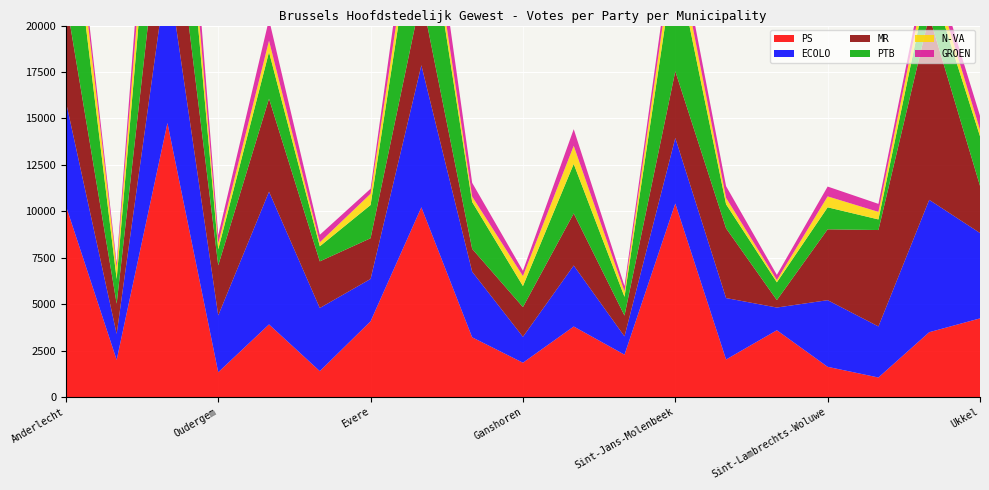

Reading left to right, transcribe all the data shown in this chart.

PS: Anderlecht=10295	Sint-Agatha Berchem=1998	Brussel=14754	Oudergem=1333	Elsene=3908	Watermaal-Bosvoorde=1392	Evere=4076	Schaarbeek=10215	Sint-Gillis=3213	Ganshoren=1845	Jette=3795	Koekelberg=2279	Sint-Jans-Molenbeek=10419	Etterbeek=2019	Sint-Joost-ten-Node=3594	Sint-Lambrechts-Woluwe=1624	Sint-Pieters-Woluwe=1050	Vorst=3489	Ukkel=4232
ECOLO: Anderlecht=5613	Sint-Agatha Berchem=1398	Brussel=8374	Oudergem=3059	Elsene=7148	Watermaal-Bosvoorde=3399	Evere=2281	Schaarbeek=7649	Sint-Gillis=3535	Ganshoren=1396	Jette=3286	Koekelberg=985	Sint-Jans-Molenbeek=3529	Etterbeek=3308	Sint-Joost-ten-Node=1223	Sint-Lambrechts-Woluwe=3589	Sint-Pieters-Woluwe=2749	Vorst=7127	Ukkel=4598
MR: Anderlecht=5505	Sint-Agatha Berchem=1628	Brussel=6274	Oudergem=2695	Elsene=5006	Watermaal-Bosvoorde=2512	Evere=2192	Schaarbeek=3732	Sint-Gillis=1230	Ganshoren=1601	Jette=2804	Koekelberg=1121	Sint-Jans-Molenbeek=3590	Etterbeek=3755	Sint-Joost-ten-Node=400	Sint-Lambrechts-Woluwe=3816	Sint-Pieters-Woluwe=5191	Vorst=9909	Ukkel=2541
PTB: Anderlecht=7395	Sint-Agatha Berchem=1328	Brussel=8830	Oudergem=864	Elsene=2512	Watermaal-Bosvoorde=810	Evere=1788	Schaarbeek=6488	Sint-Gillis=2523	Ganshoren=1130	Jette=2664	Koekelberg=1007	Sint-Jans-Molenbeek=6167	Etterbeek=1295	Sint-Joost-ten-Node=958	Sint-Lambrechts-Woluwe=1184	Sint-Pieters-Woluwe=571	Vorst=2113	Ukkel=2670
N-VA: Anderlecht=1452	Sint-Agatha Berchem=611	Brussel=2145	Oudergem=317	Elsene=611	Watermaal-Bosvoorde=214	Evere=607	Schaarbeek=947	Sint-Gillis=291	Ganshoren=540	Jette=977	Koekelberg=298	Sint-Jans-Molenbeek=1022	Etterbeek=344	Sint-Joost-ten-Node=122	Sint-Lambrechts-Woluwe=589	Sint-Pieters-Woluwe=407	Vorst=738	Ukkel=346
GROEN: Anderlecht=913	Sint-Agatha Berchem=239	Brussel=2755	Oudergem=447	Elsene=1146	Watermaal-Bosvoorde=406	Evere=270	Schaarbeek=1942	Sint-Gillis=741	Ganshoren=284	Jette=895	Koekelberg=284	Sint-Jans-Molenbeek=831	Etterbeek=630	Sint-Joost-ten-Node=278	Sint-Lambrechts-Woluwe=529	Sint-Pieters-Woluwe=431	Vorst=652	Ukkel=752